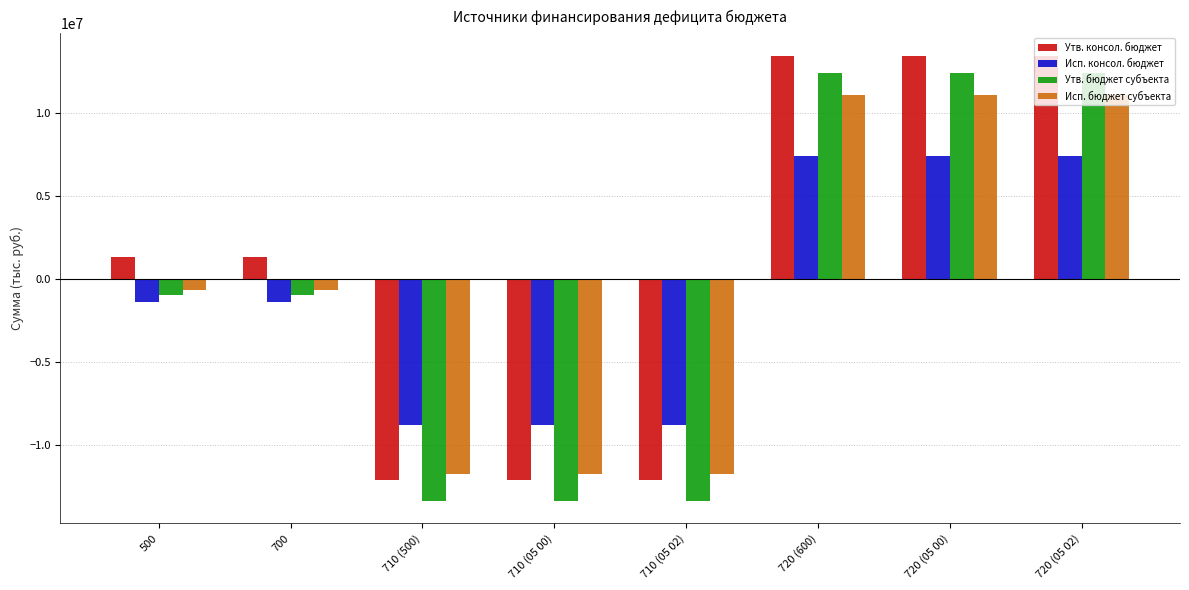

How many categories are shown in the chart?

8